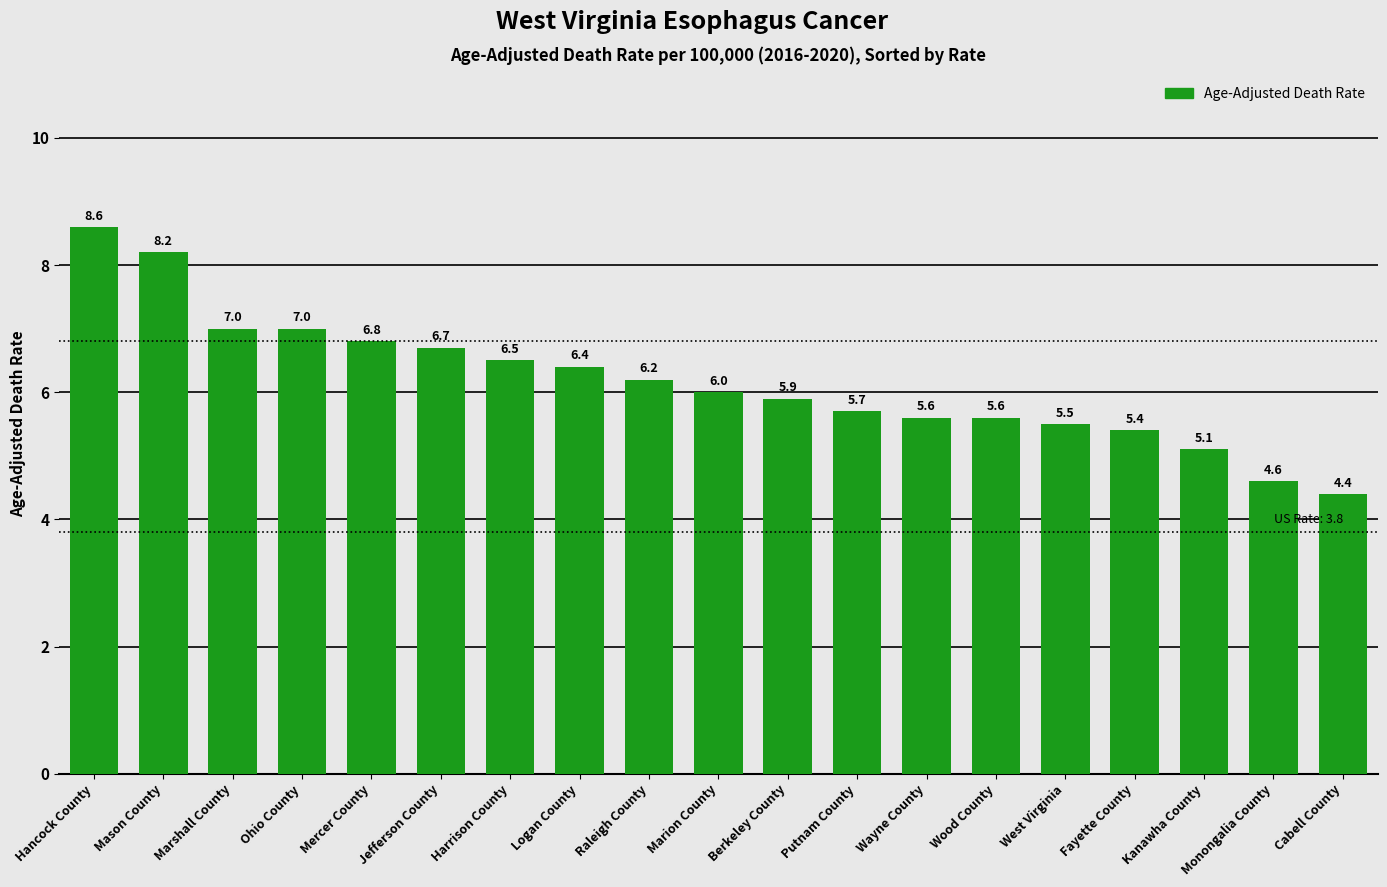

What is the change in value from Hancock County to Cabell County?

-4.2